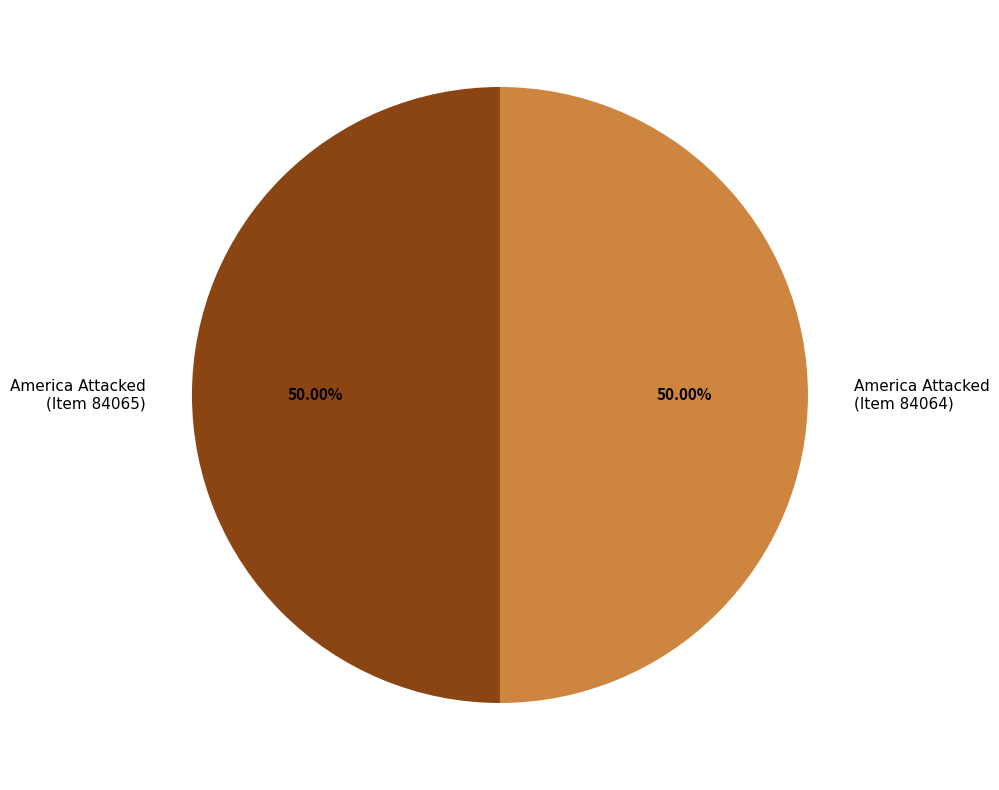

What is the ratio of the value at America Attacked (Item 84065) to the value at America Attacked (Item 84064)?

1.0